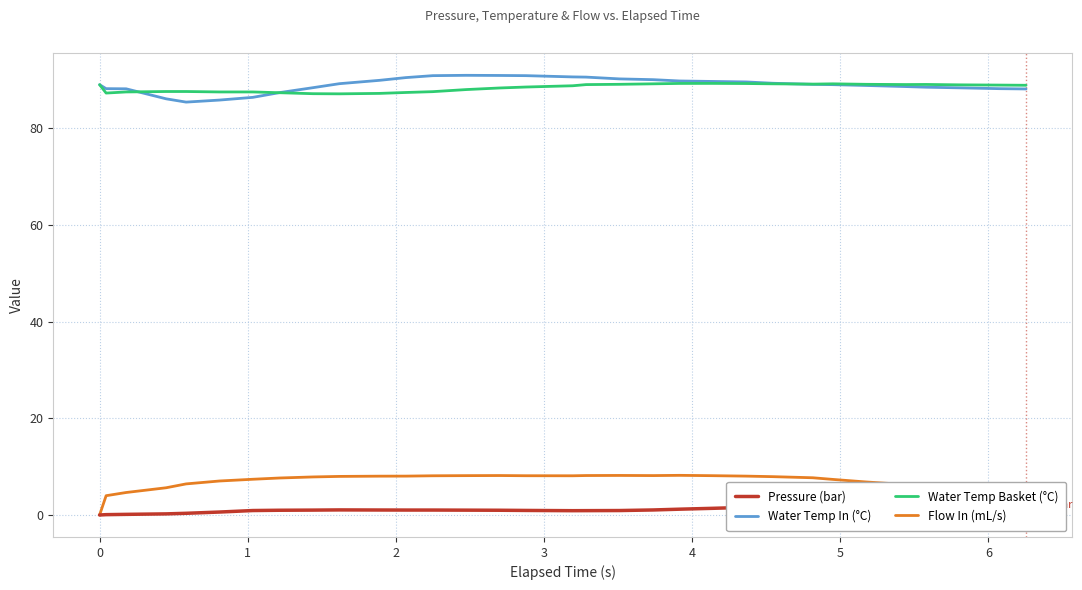

What is the minimum value for Water Temp Basket (°C)?

87.1